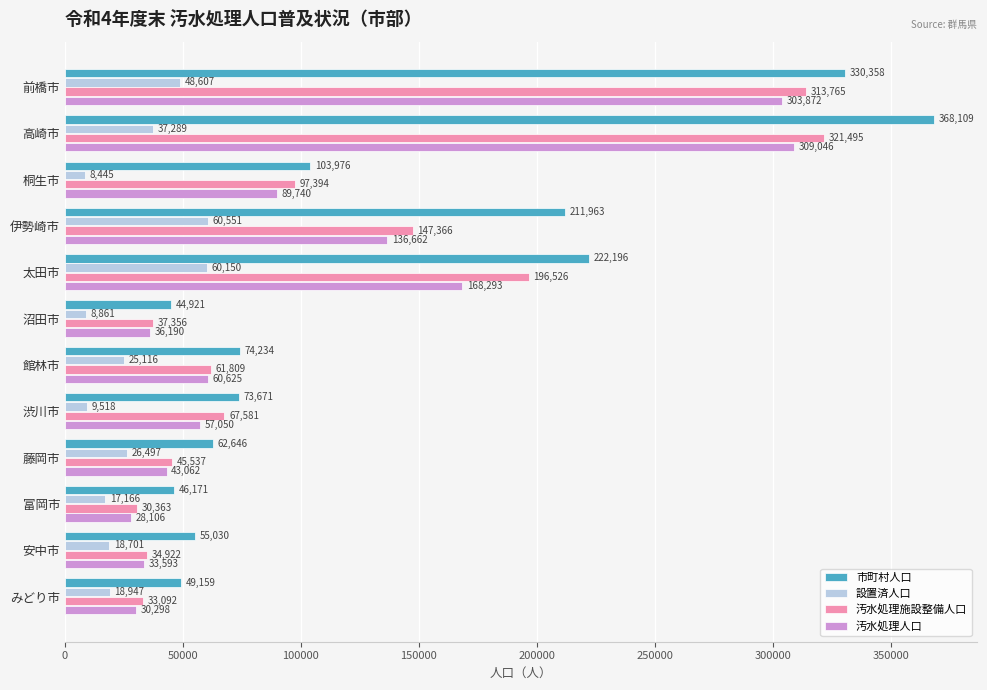

The 市町村人口 series shows 109442 at 藤岡市. True or false?

False